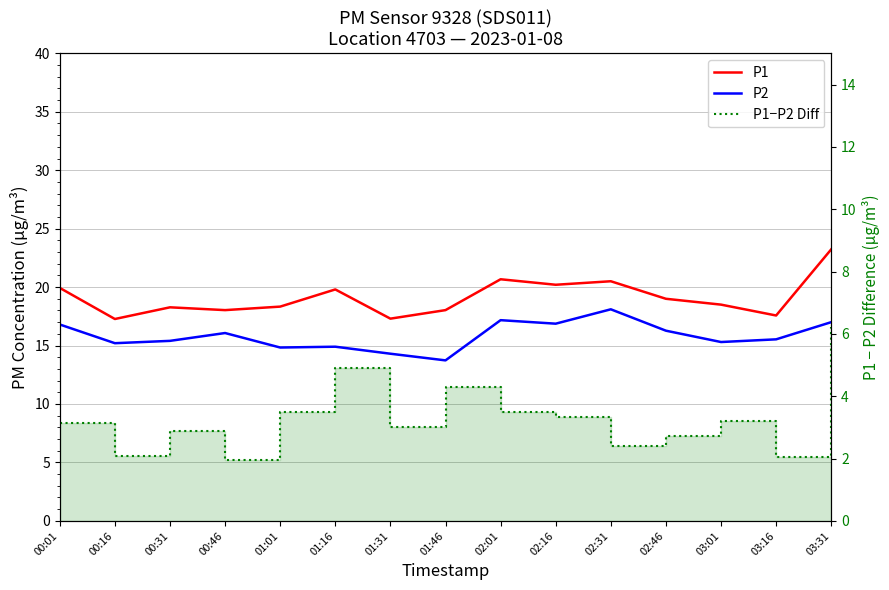

The value of P2 at 00:31 is 15.4. True or false?

True